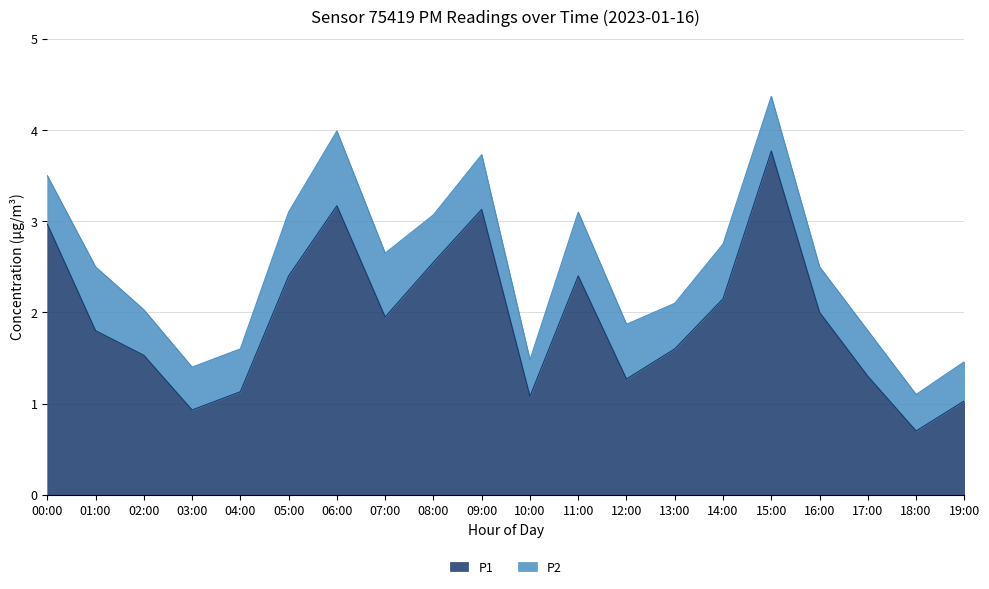

How many lines are shown in the chart?

2